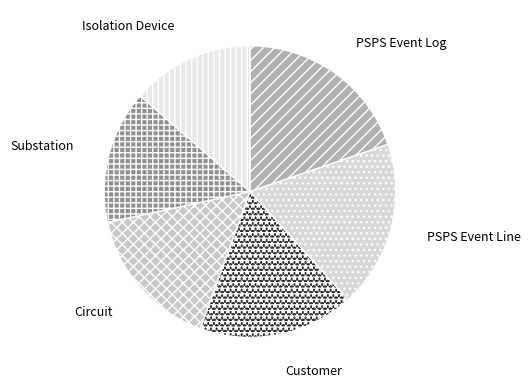

Rank the categories by value from highest to lowest.

PSPS Event Log, PSPS Event Line, Customer, Circuit, Substation, Isolation Device